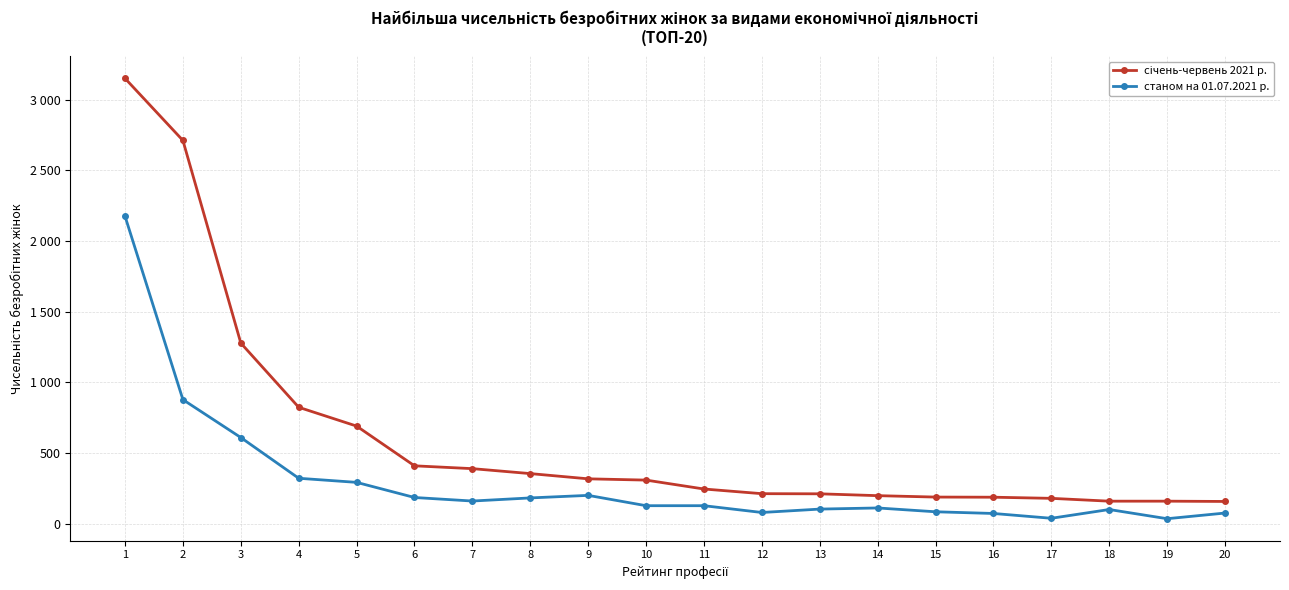

Is this an area chart (filled region under the line)?

No